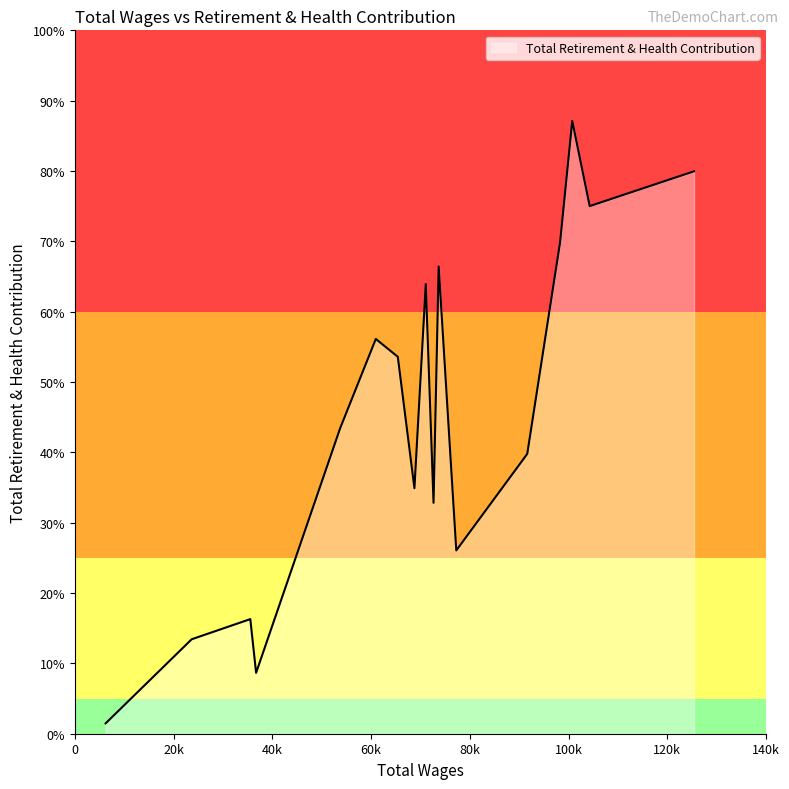

At which label does the data first exceed 15199?

125415